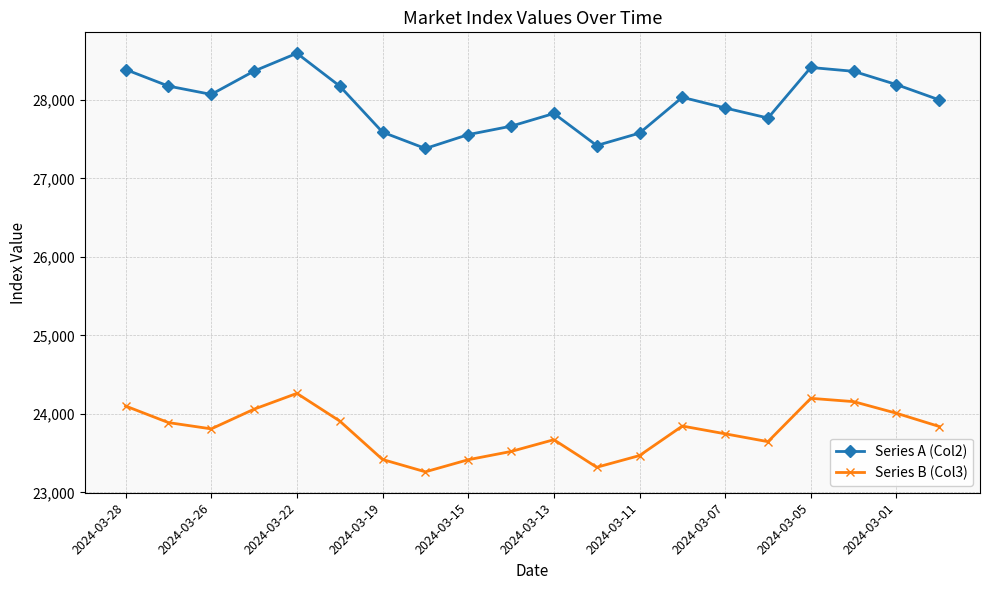

In Series B (Col3), how many points are higher than both neighbors (excluding endpoints)?

4